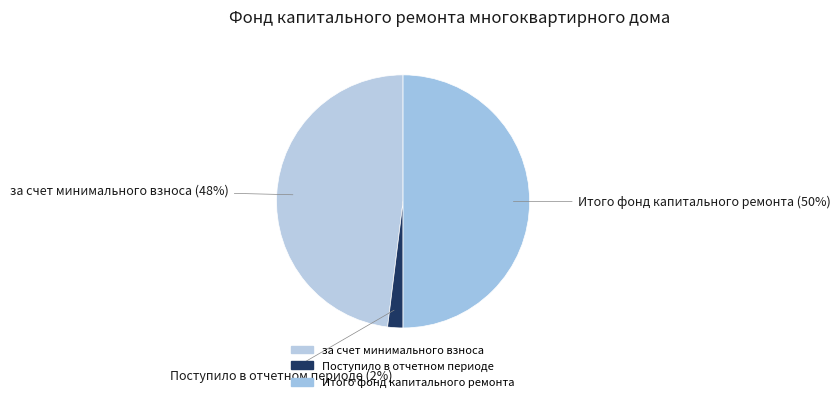

Do Поступило в отчетном периоде and за счет минимального взноса together represent more than half of the pie?

No